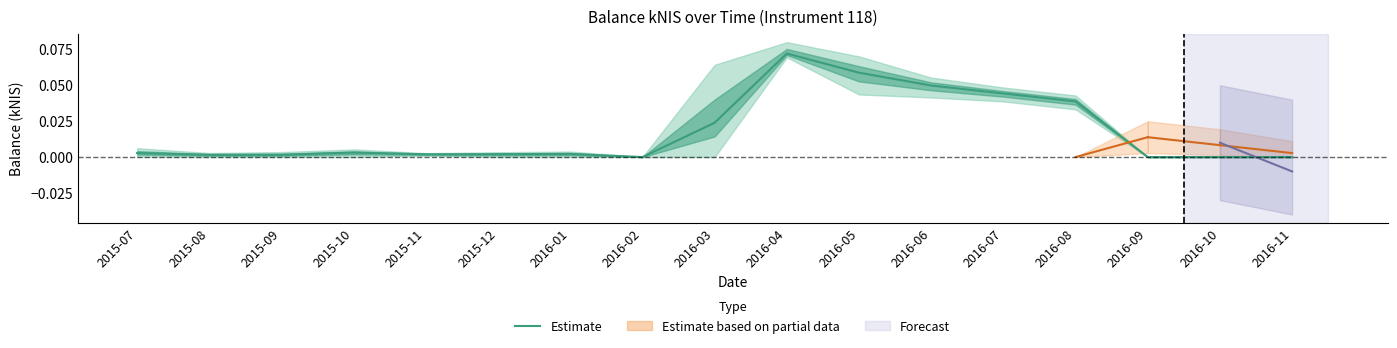

What is the label of the 8th point from the right?

2016-04